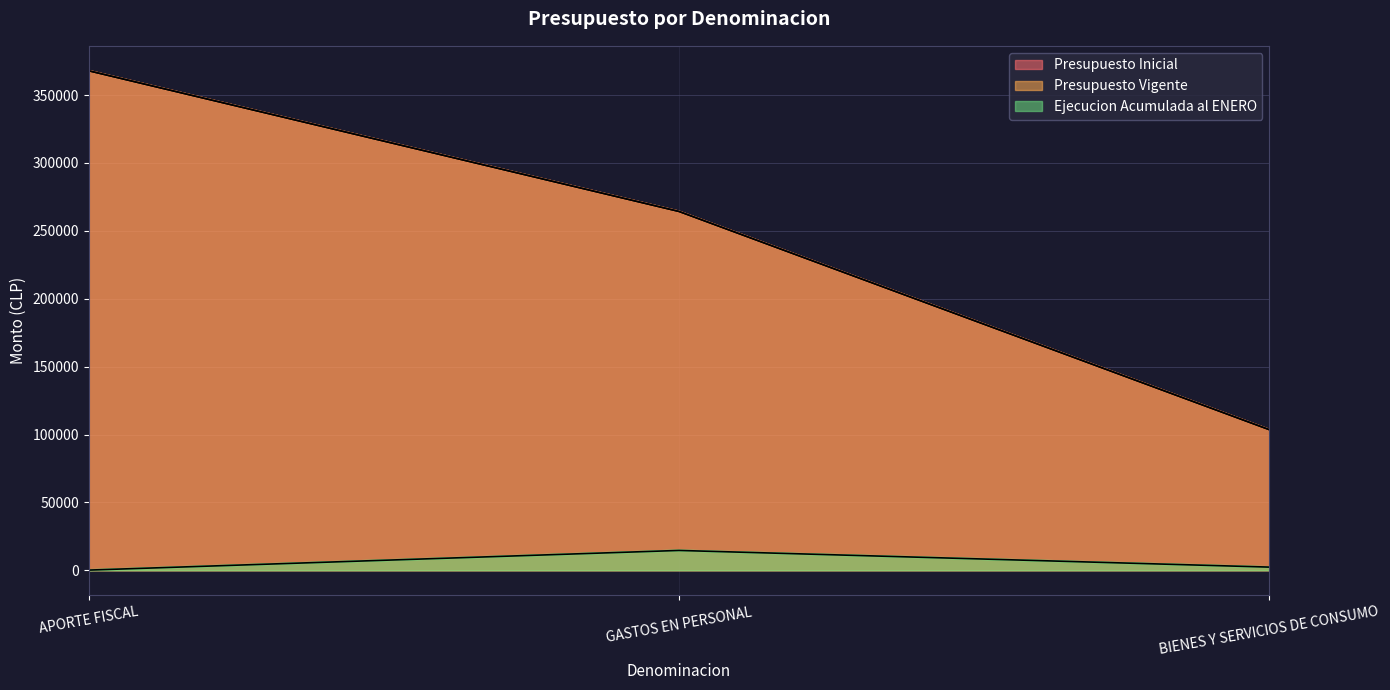

What is the sum of all Ejecucion Acumulada al ENERO values?

17178